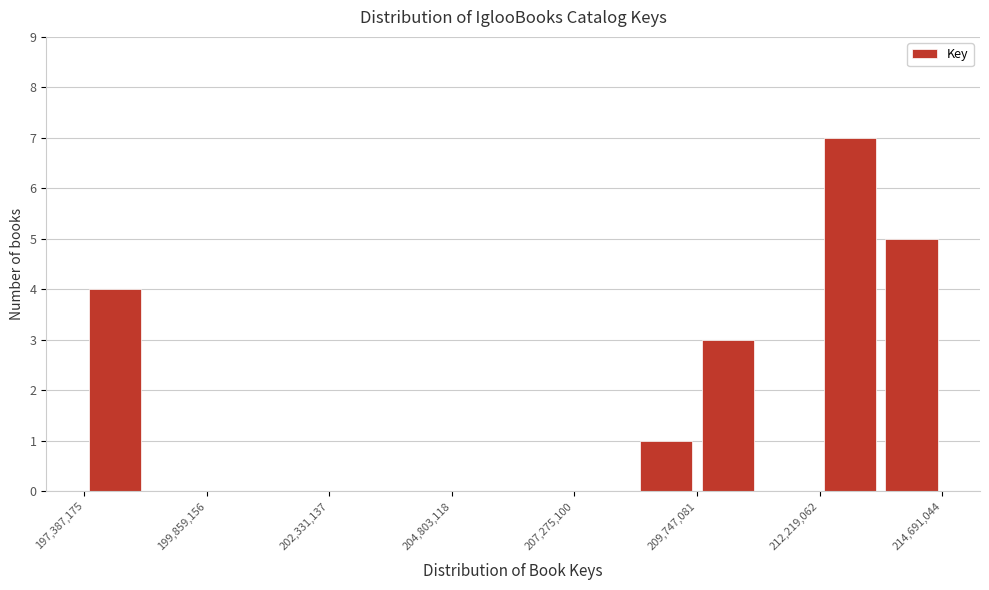

Around what value on the x-axis is the tallest bar? Give the approximate position of its centre, as read against the axis.

213000000